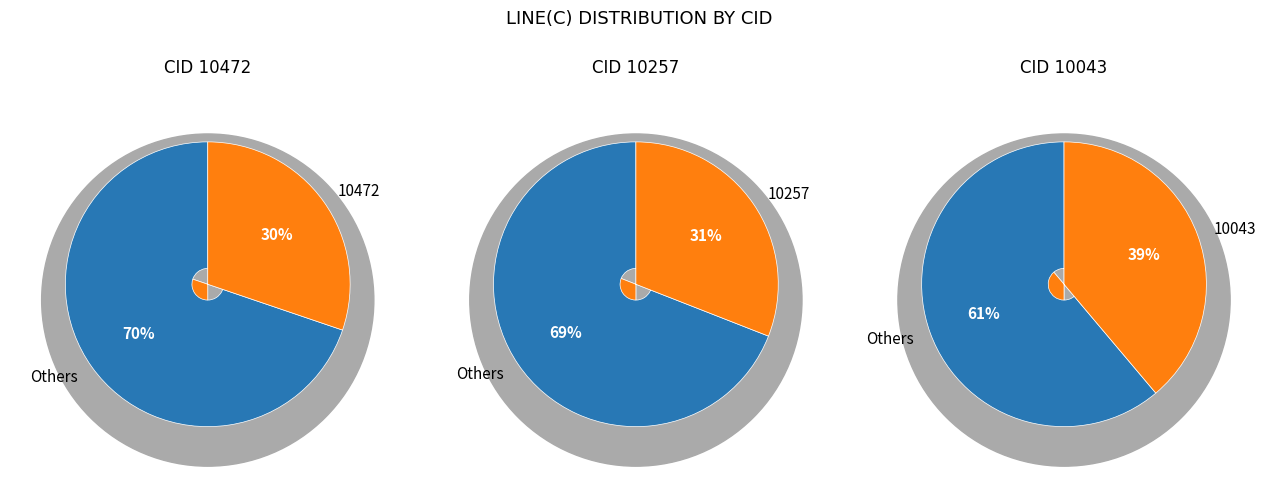

What portion of the pie excludes 10257?

69.1%